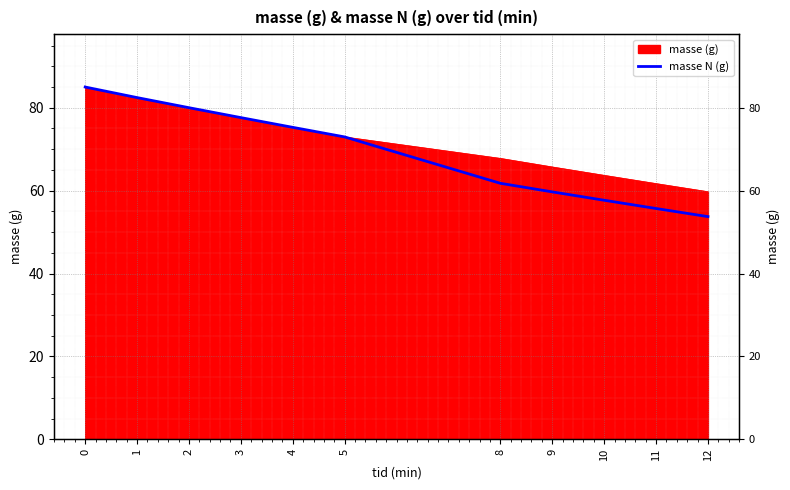

Is it true that the value at 1 is 82.5?

True